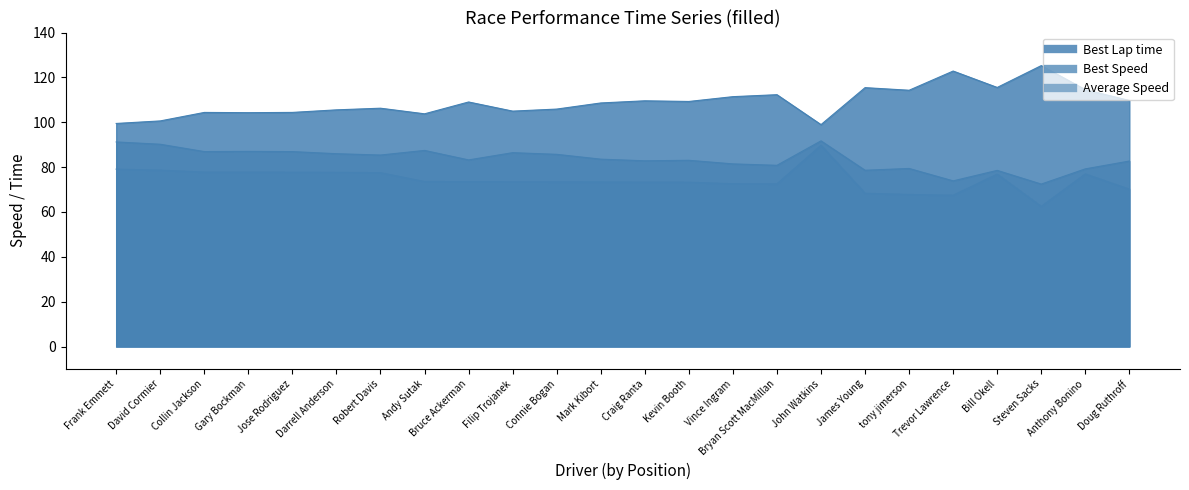

True or false: Best Lap time and Best Speed cross at least once.

False